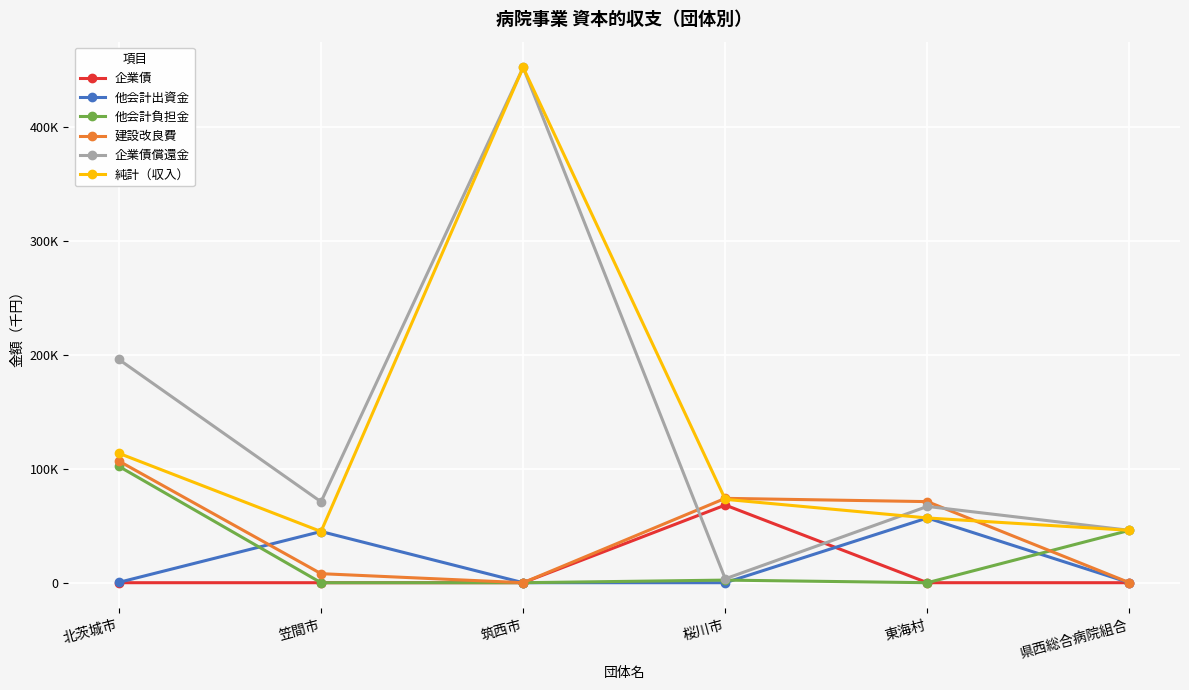

True or false: 企業債 and 純計（収入） cross at least once.

False